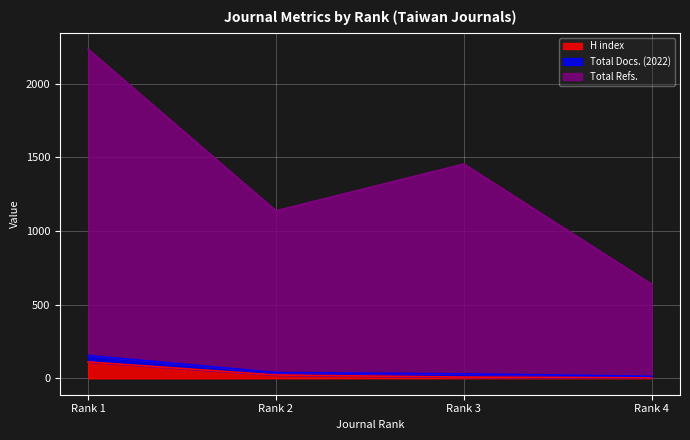

Is it true that Total Docs. (2022) equals 1796 at Rank 2?

False